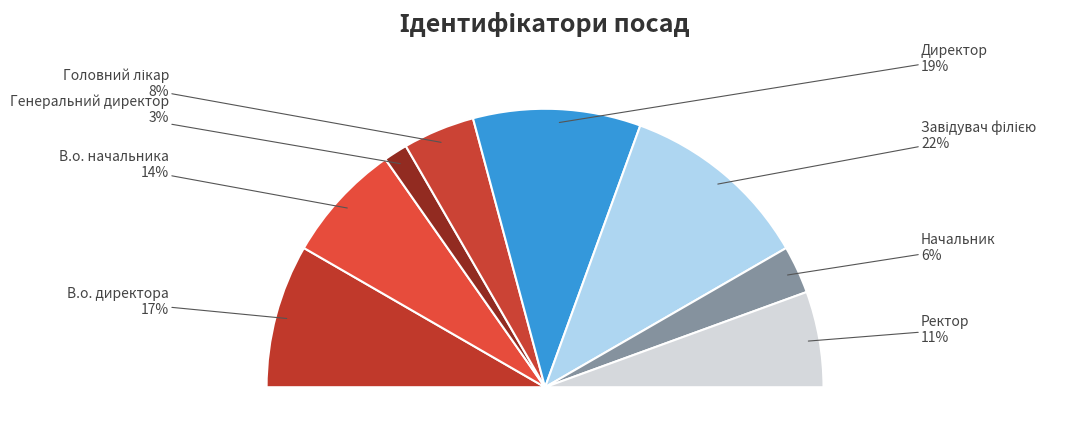

How much of the chart is everything except Ректор?

88.9%